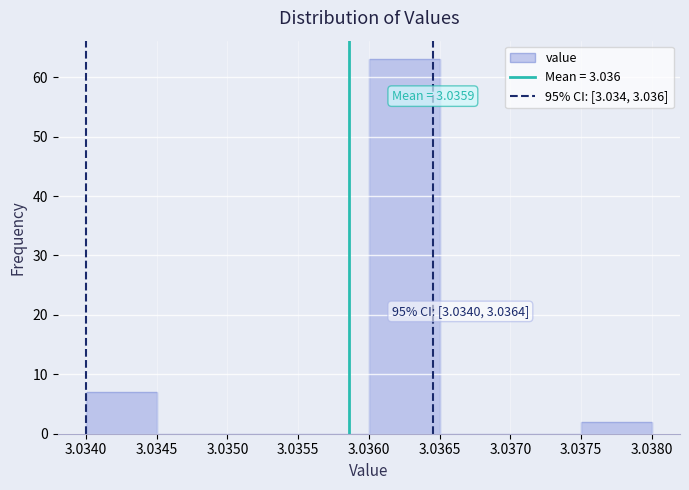

Over which range of the x-axis is the bar tallest?

3.0360 to 3.0365